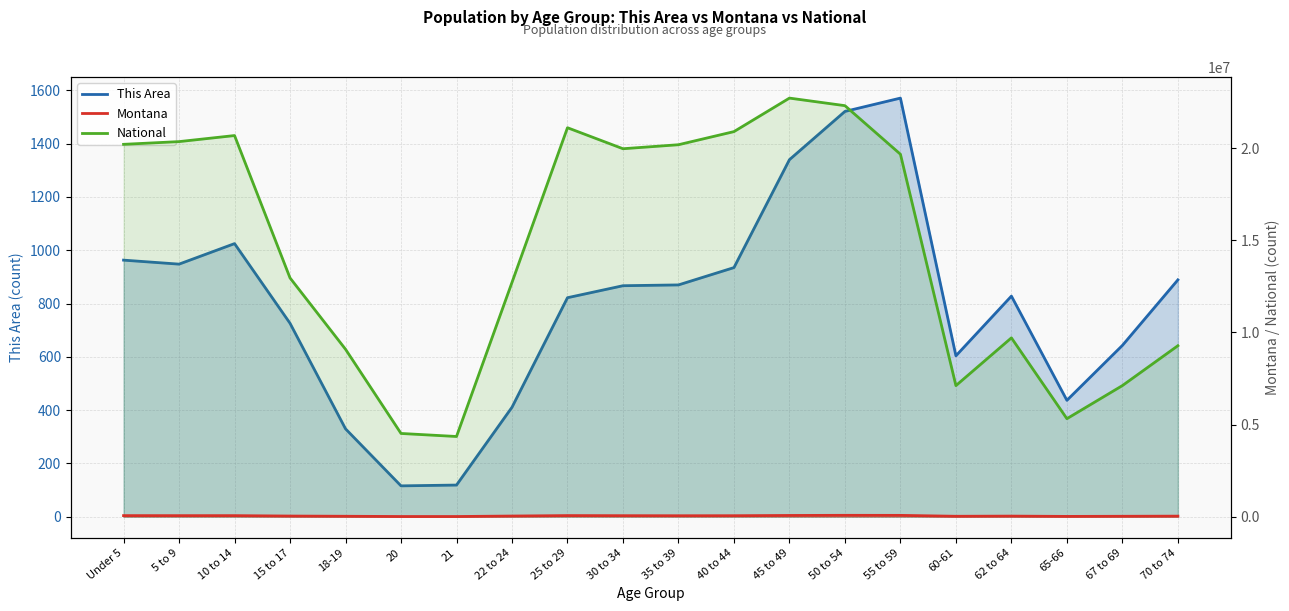

At which label does Montana first exceed 55575?

Under 5